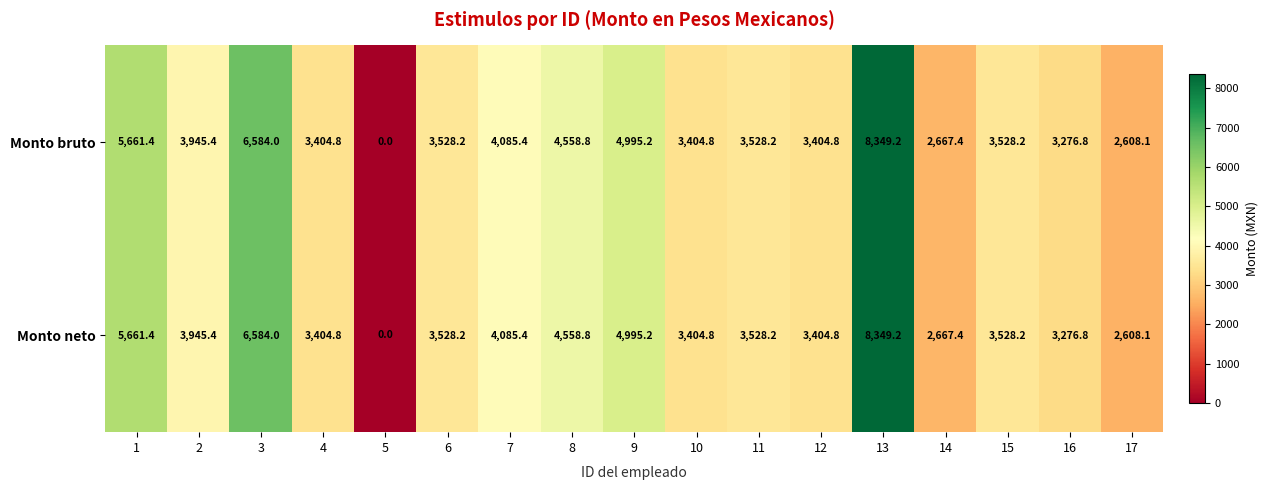

Read the Monto neto value at 10.

3404.8